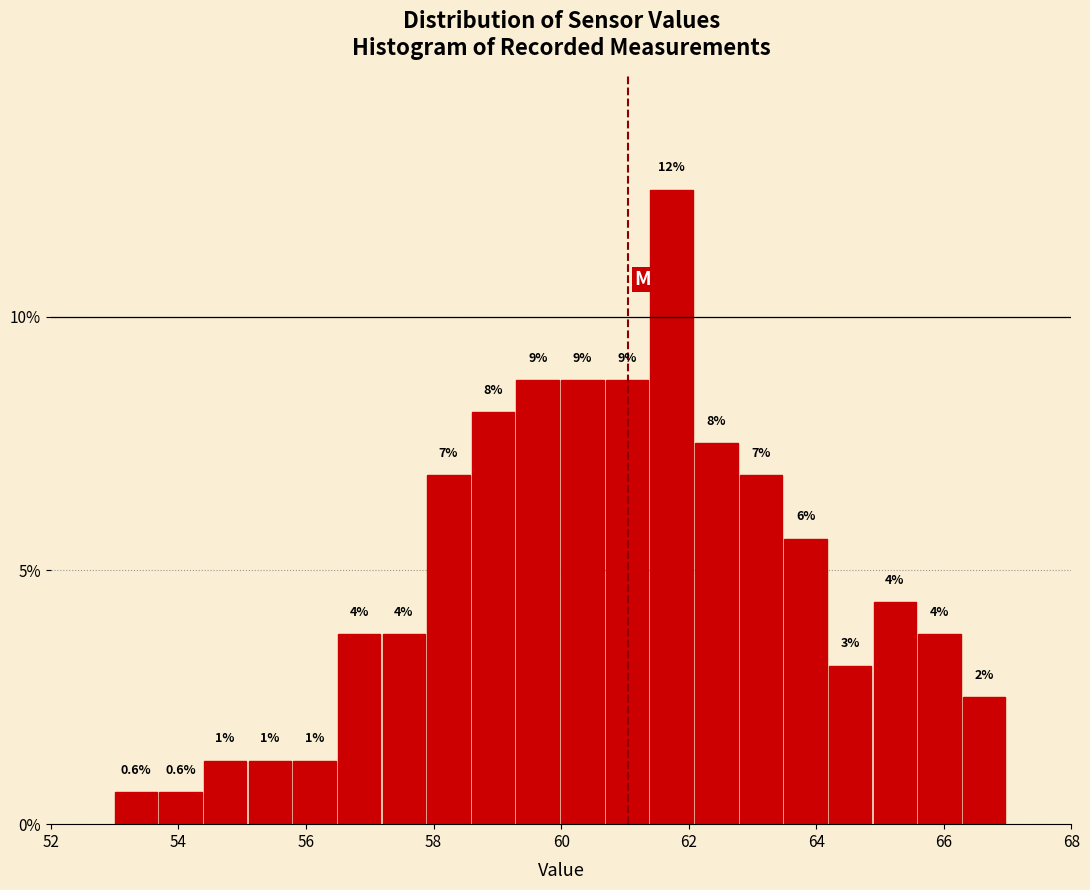

Around what value on the x-axis is the tallest bar? Give the approximate position of its centre, as read against the axis.

61.8